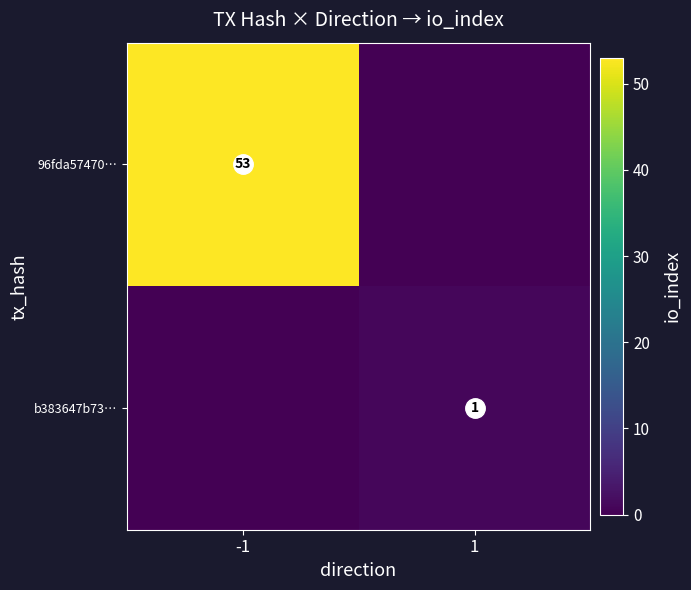

Which category has the lowest value in the b383647b73… series?

-1